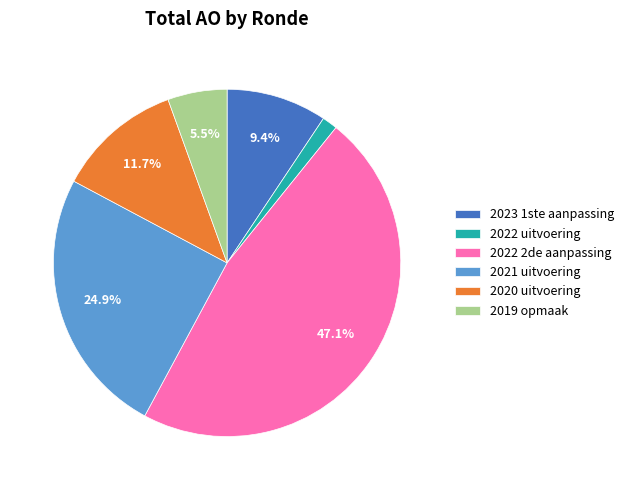

What percentage do 2022 2de aanpassing and 2019 opmaak together represent?

52.6%